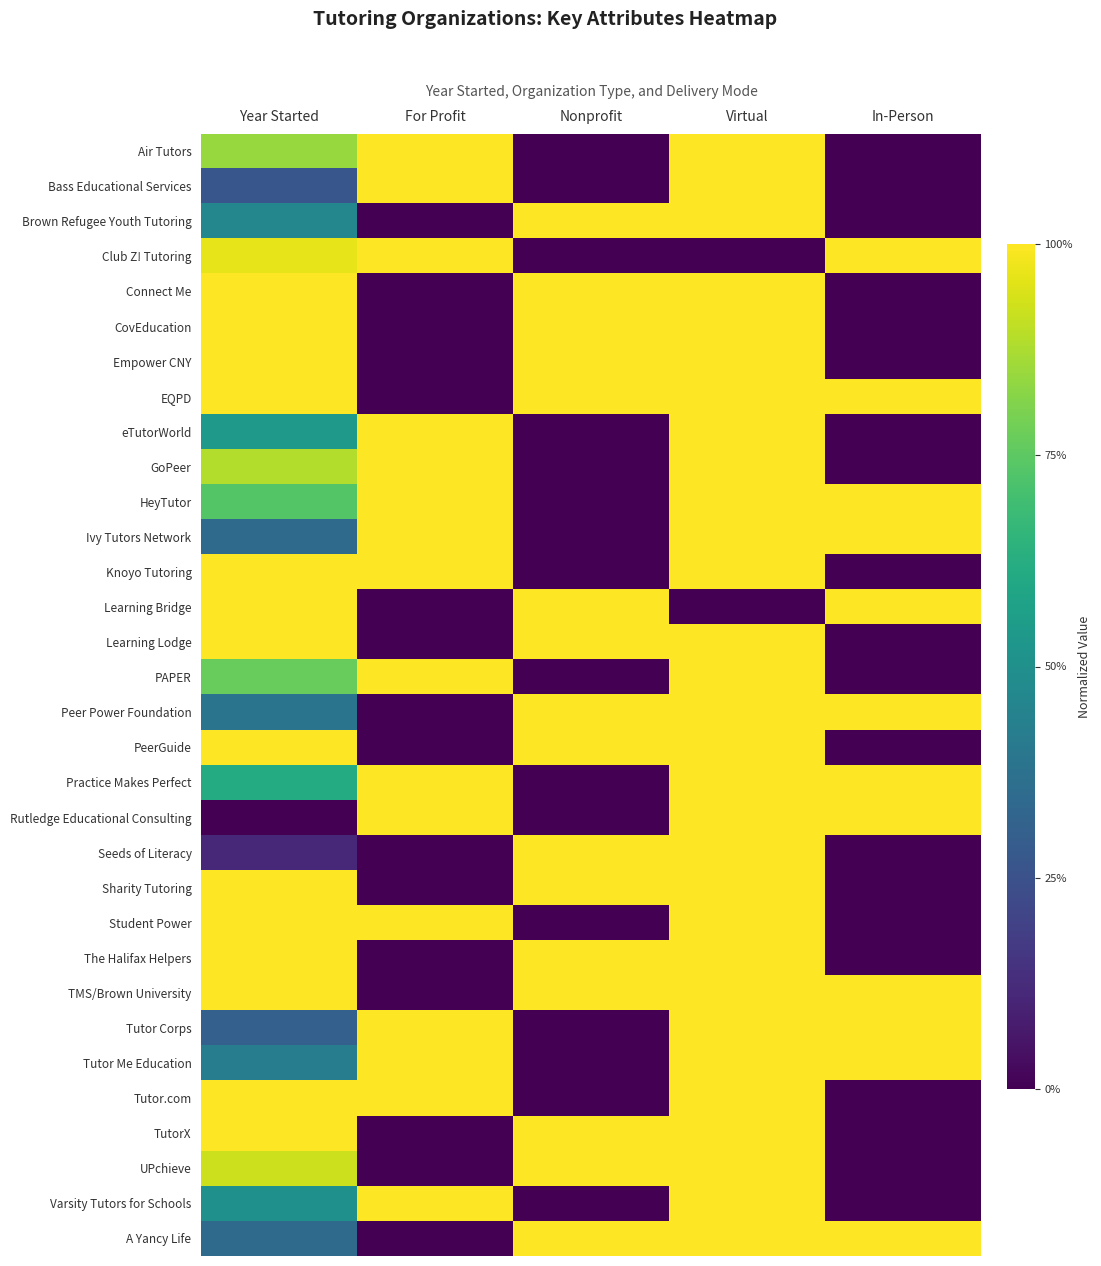

What is the maximum value shown in the chart?

1.0